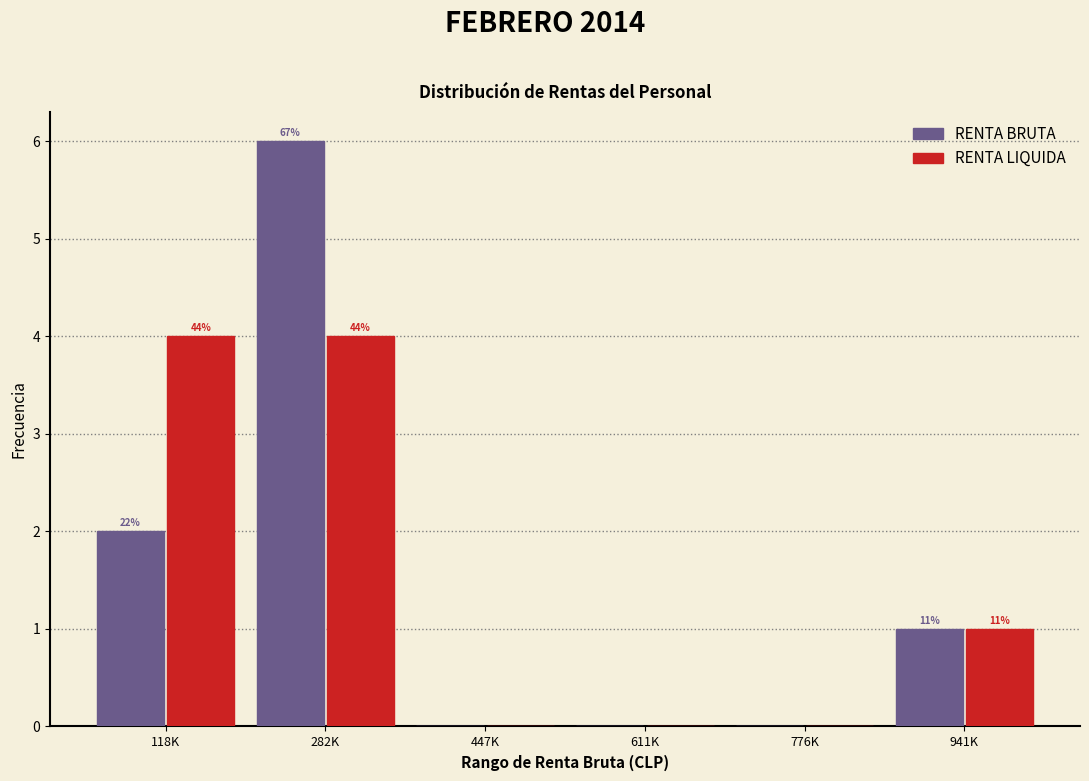

What are all the series names shown in the legend?

RENTA BRUTA, RENTA LIQUIDA